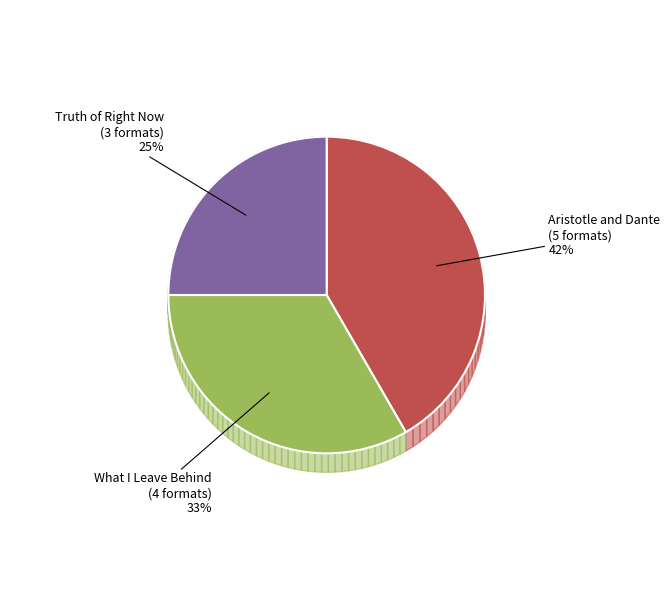

Does any single category account for the majority?

No